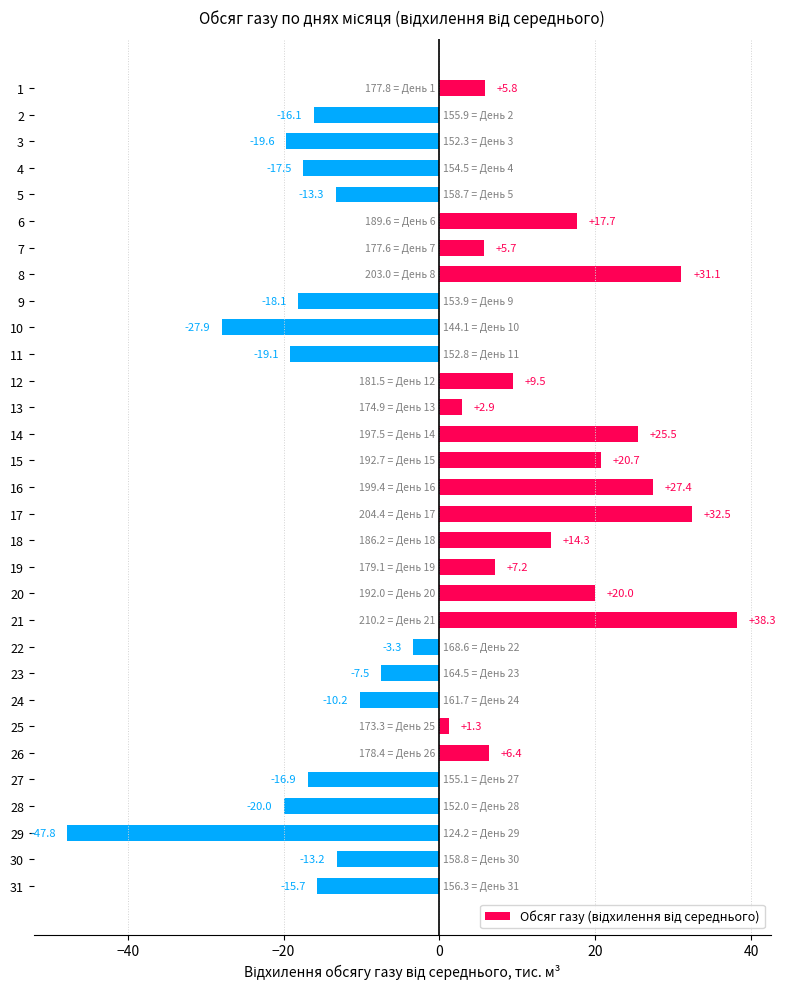

Reading top to bottom, transcribe all the data shown in this chart.

1=5.8	2=-16.1	3=-19.6	4=-17.5	5=-13.3	6=17.7	7=5.7	8=31.1	9=-18.1	10=-27.9	11=-19.1	12=9.5	13=2.9	14=25.5	15=20.7	16=27.4	17=32.5	18=14.3	19=7.2	20=20.0	21=38.3	22=-3.3	23=-7.5	24=-10.2	25=1.3	26=6.4	27=-16.9	28=-20.0	29=-47.8	30=-13.2	31=-15.7